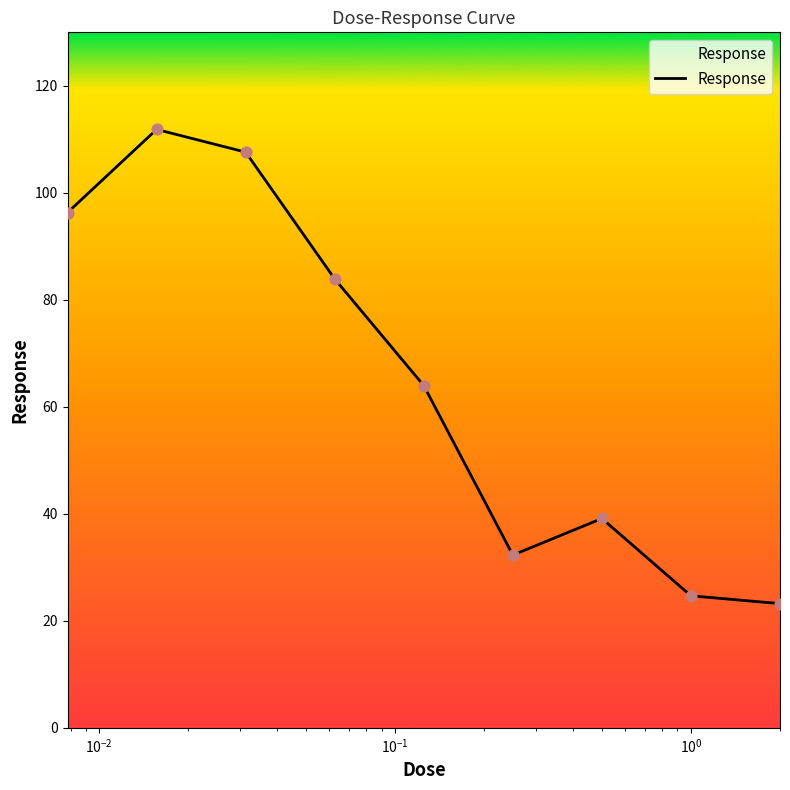

What is the difference between the maximum and minimum values?

88.6